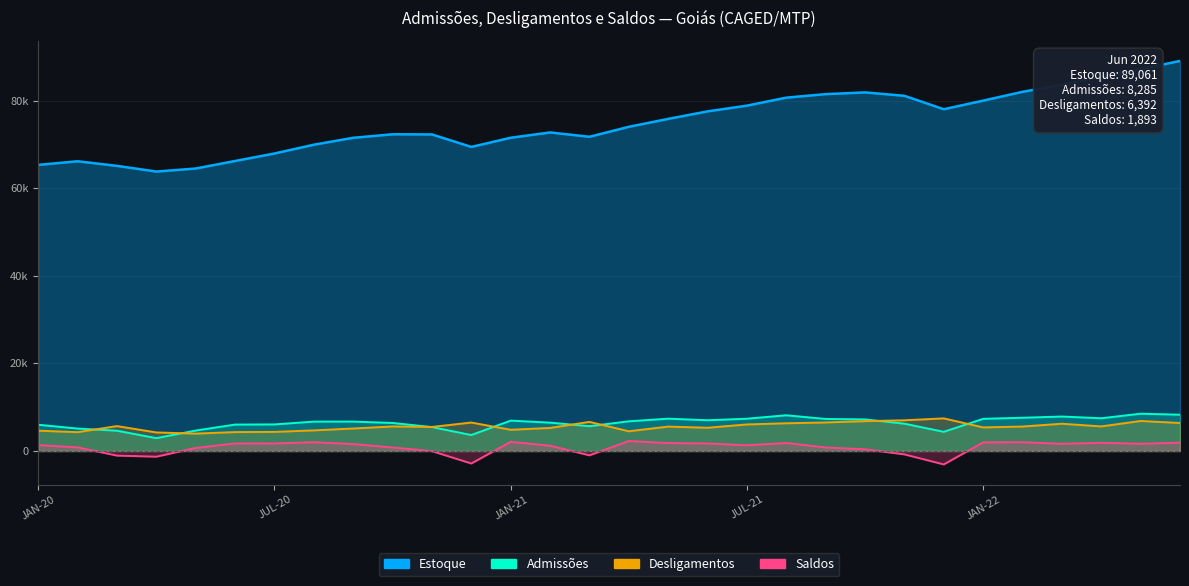

Rank the series at JAN-21 from lowest to highest value.

Saldos, Desligamentos, Admissões, Estoque